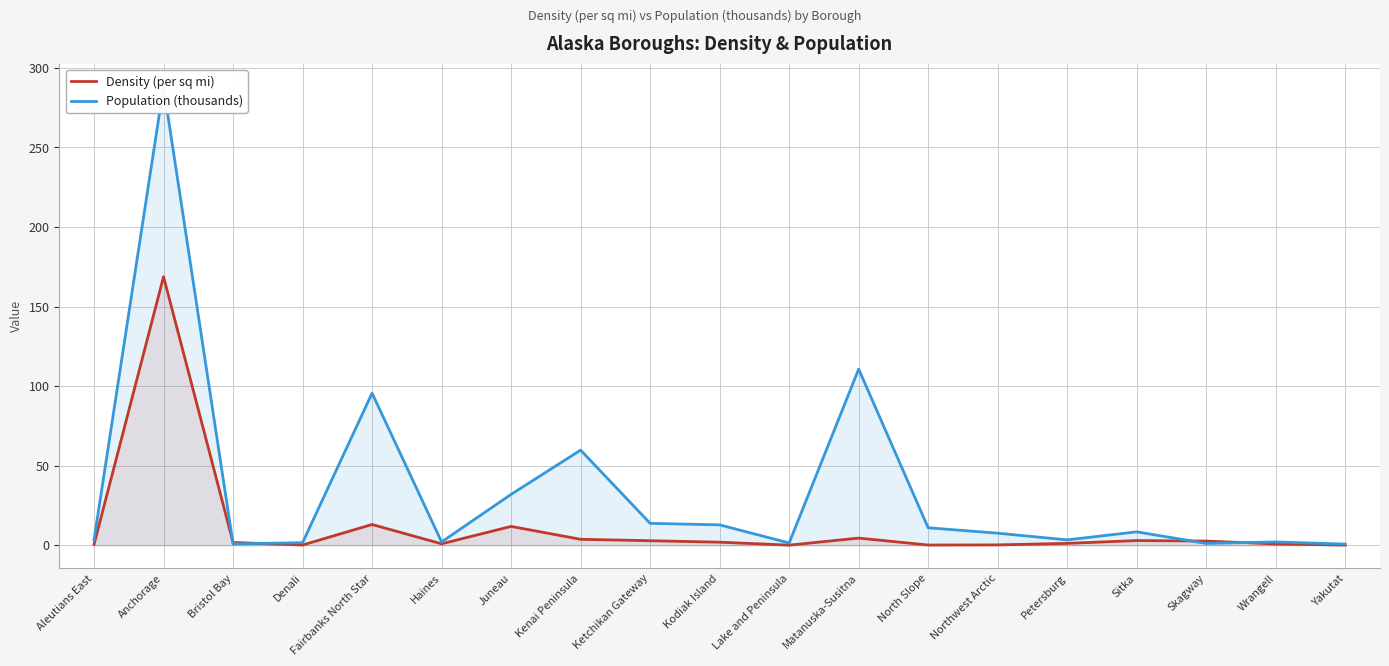

Which has a higher value, Matanuska-Susitna or Ketchikan Gateway?

Matanuska-Susitna